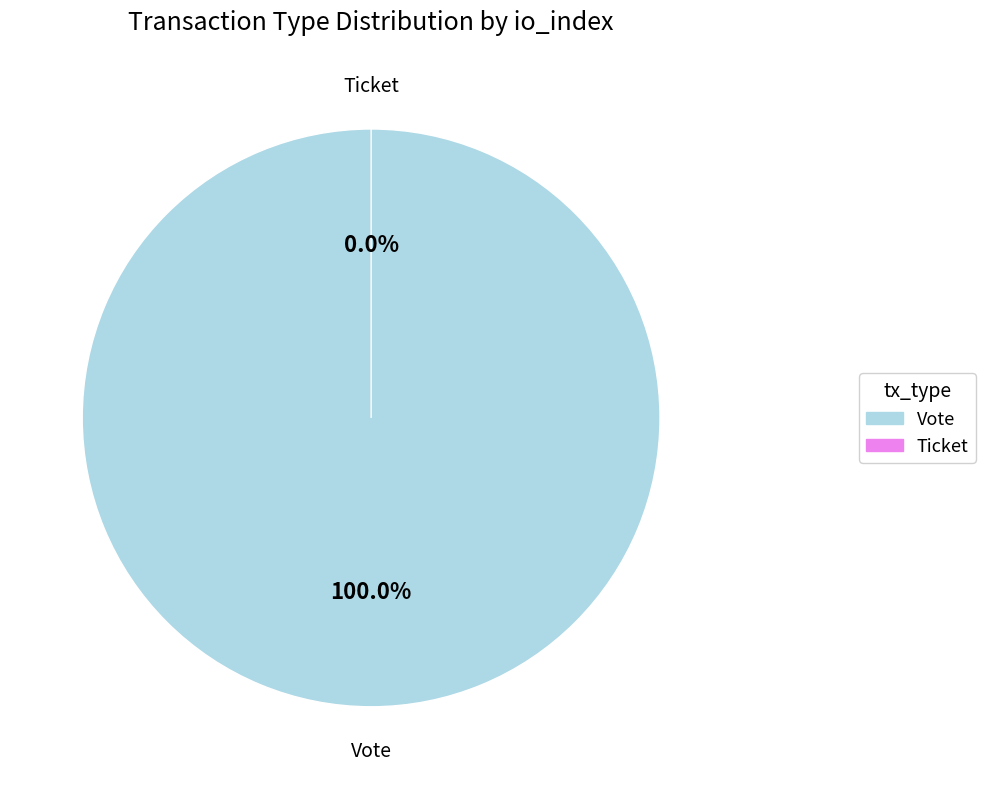

The Vote slice represents 100% of the pie. True or false?

True